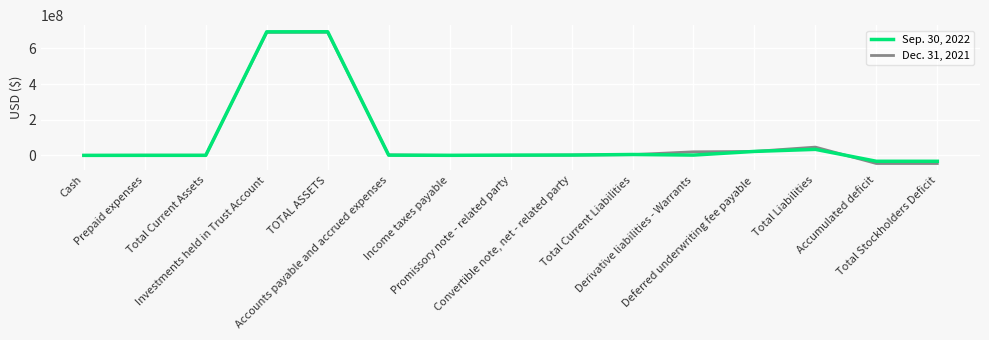

Which series has the largest range (max minus min)?

Dec. 31, 2021